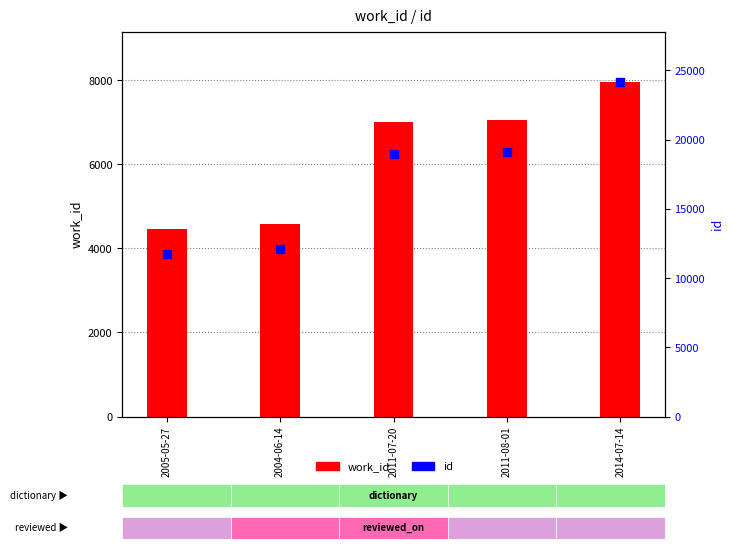

Which series reaches the maximum Y coordinate?

id